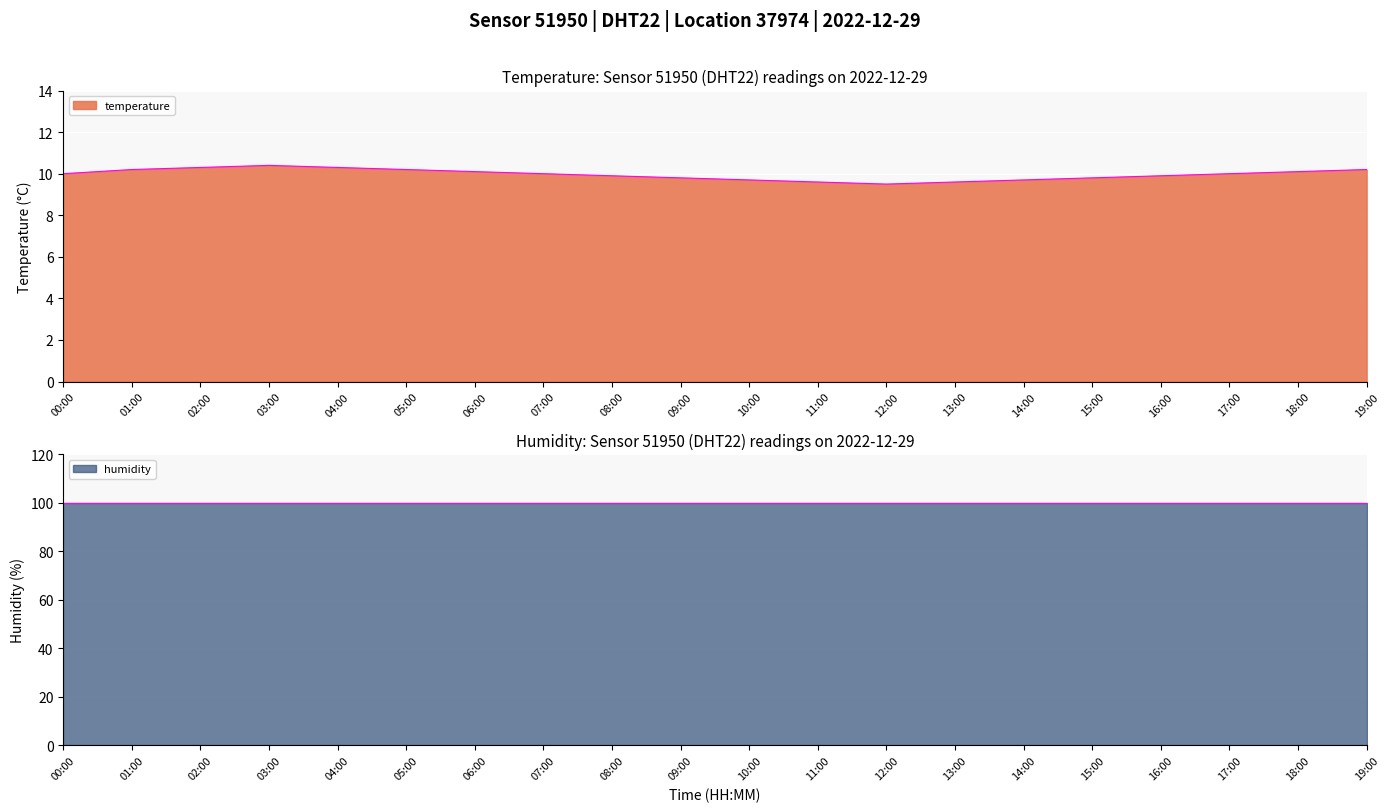

Approximately how many times larger is the value at 09:00 compared to 03:00?

0.9